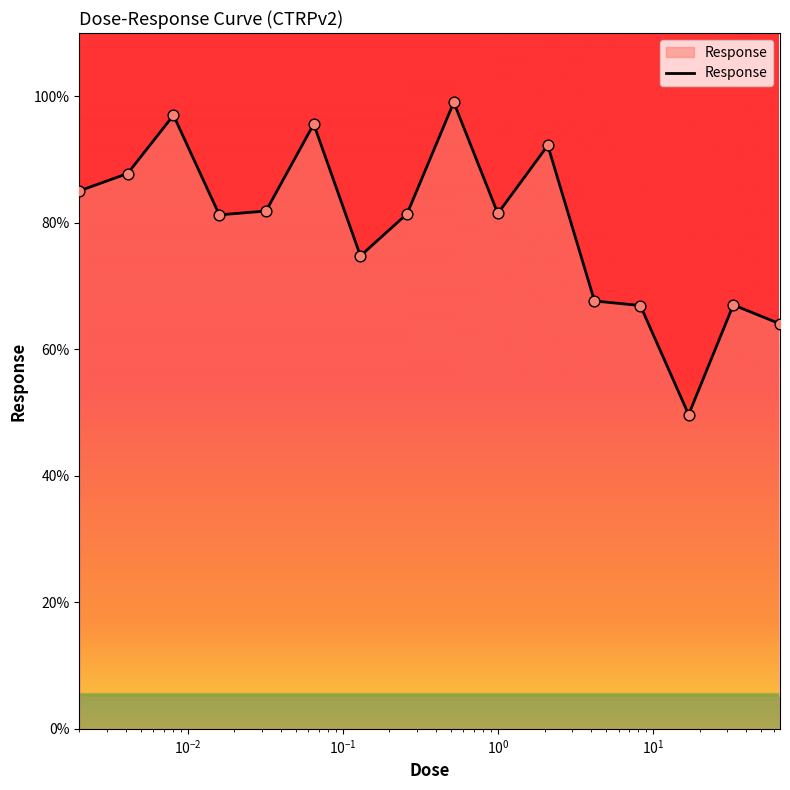

What is the difference between the maximum and minimum values?

49.4